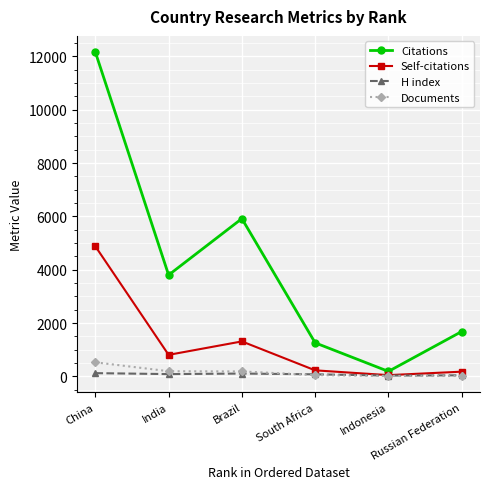

Which series has the largest total across all categories?

Citations